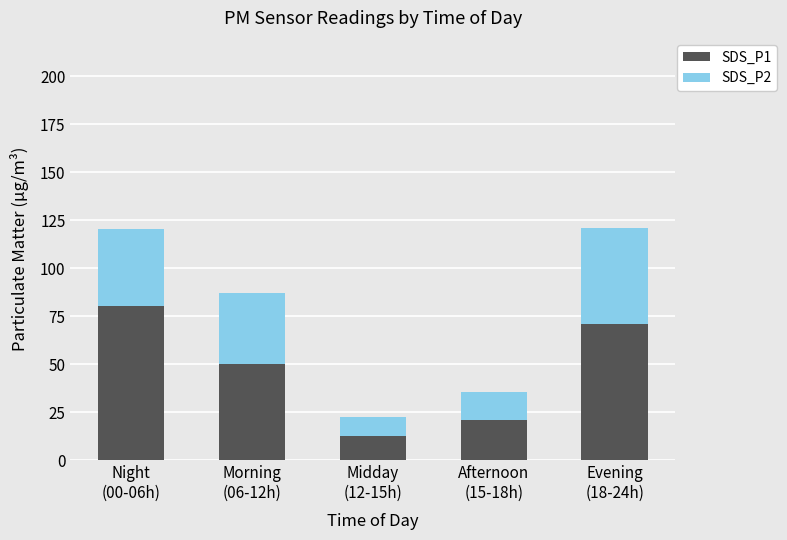

Reading left to right, what are the values for SDS_P1?

80.2	50.3	12.6	21.1	71.0